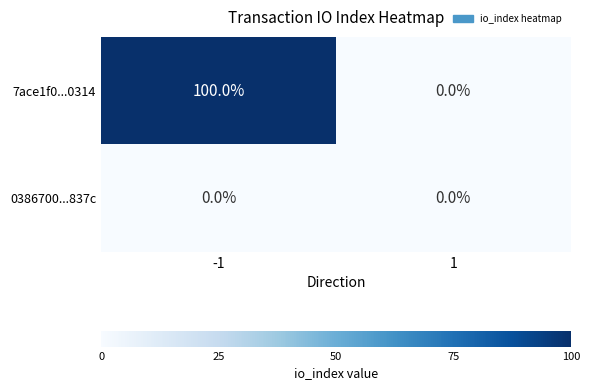

Reading left to right, transcribe all the data shown in this chart.

7ace1f0...0314: 100	0
0386700...837c: 0	0